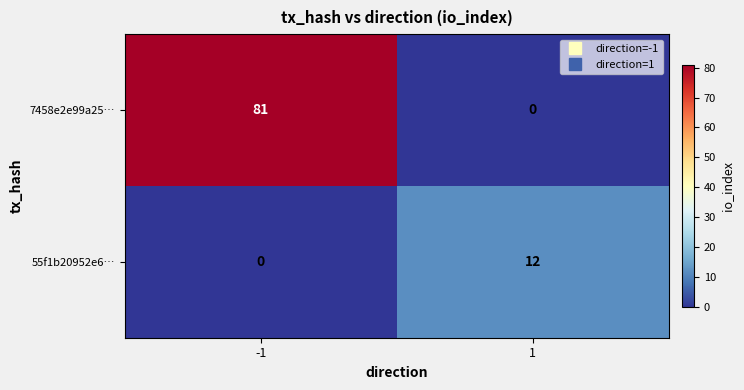

List the series in order of their overall mean, lowest first.

55f1b20952e6…, 7458e2e99a25…